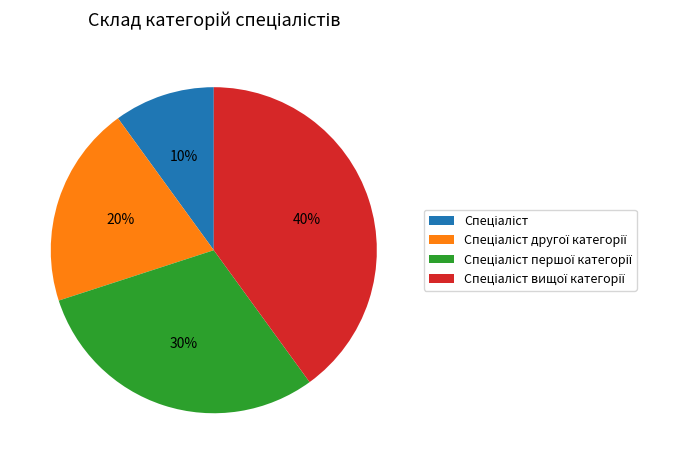

Is there any slice that represents more than half of the pie?

No